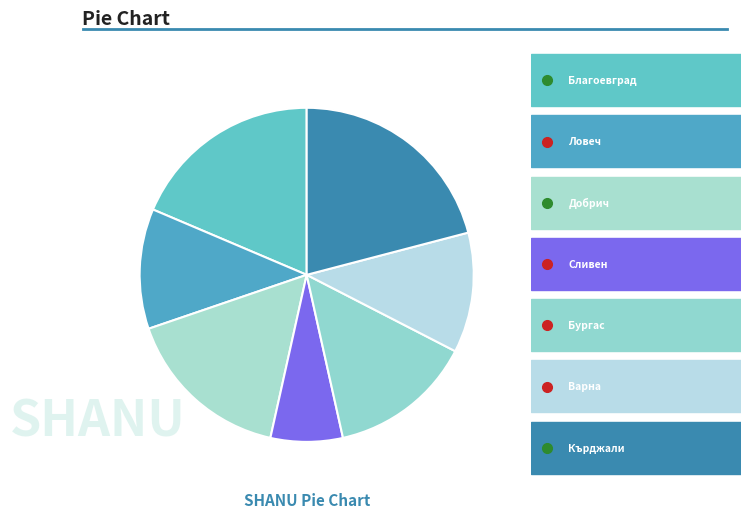

How many slices are in this pie chart?

7